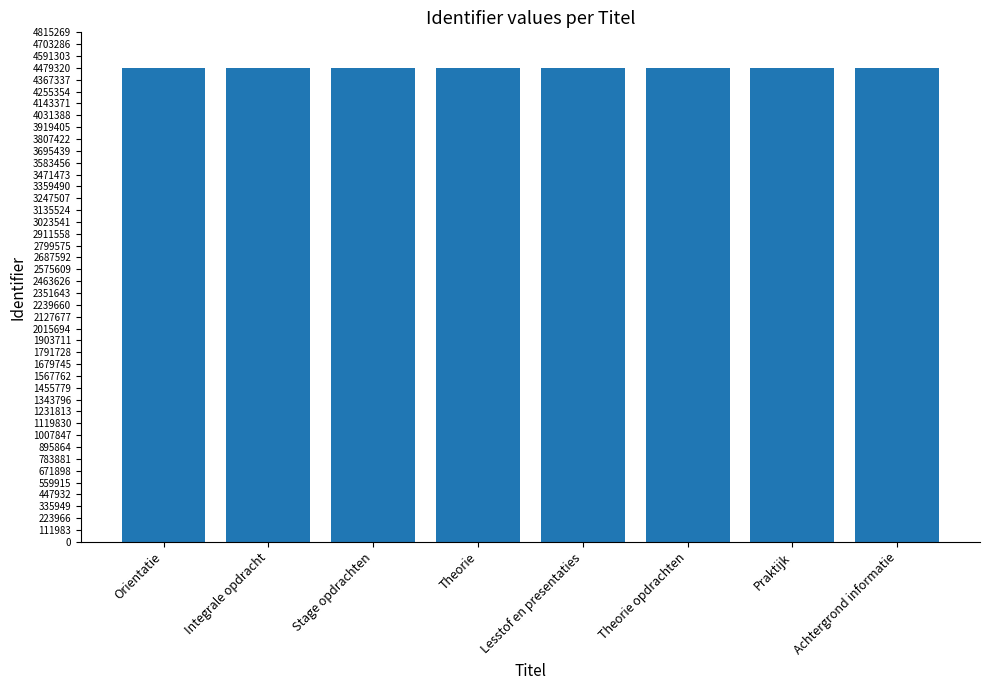

What is the average value?

4479344